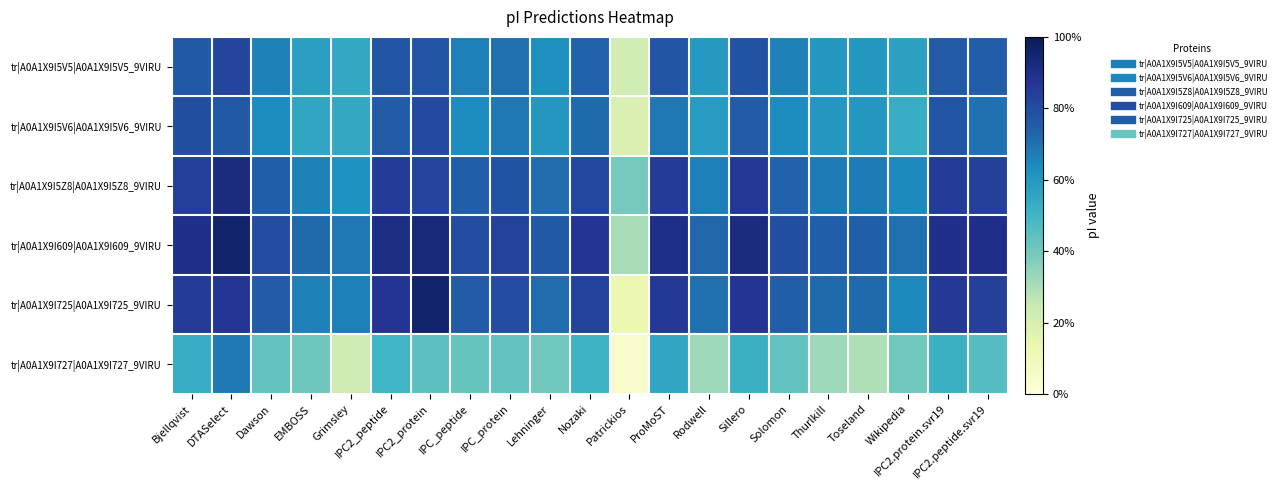

At how many categories does at least one series exceed 4?

20